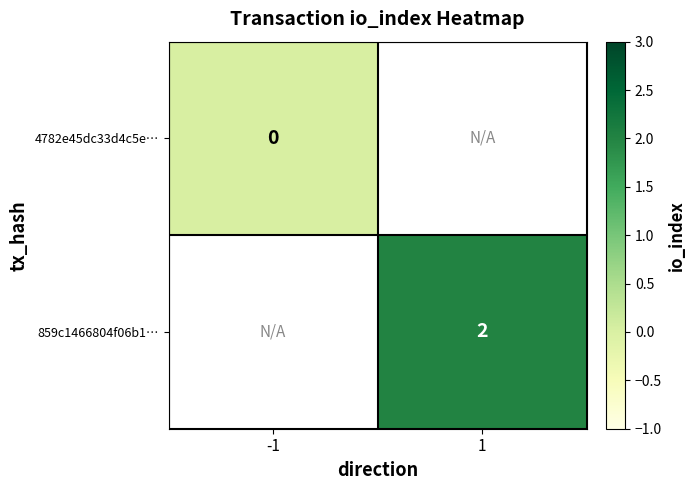

True or false: 859c1466804f06b1… has a value of 1 at 1.

False